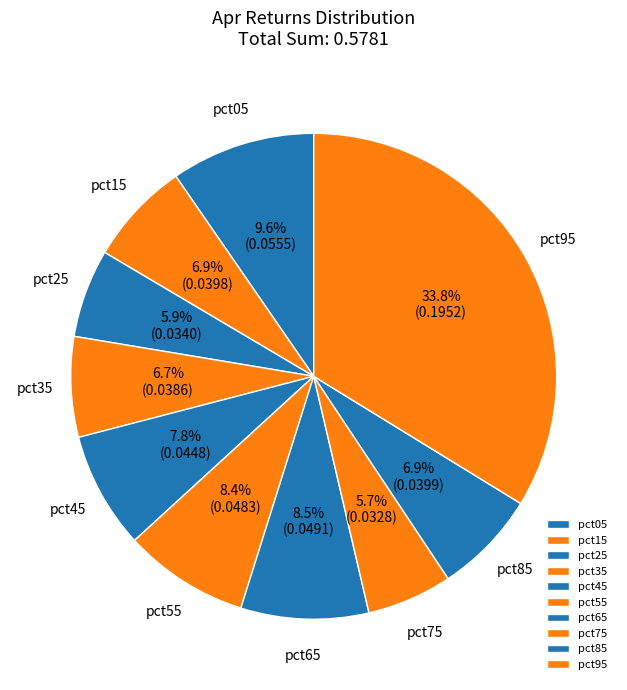

Is there a majority slice in this chart?

No